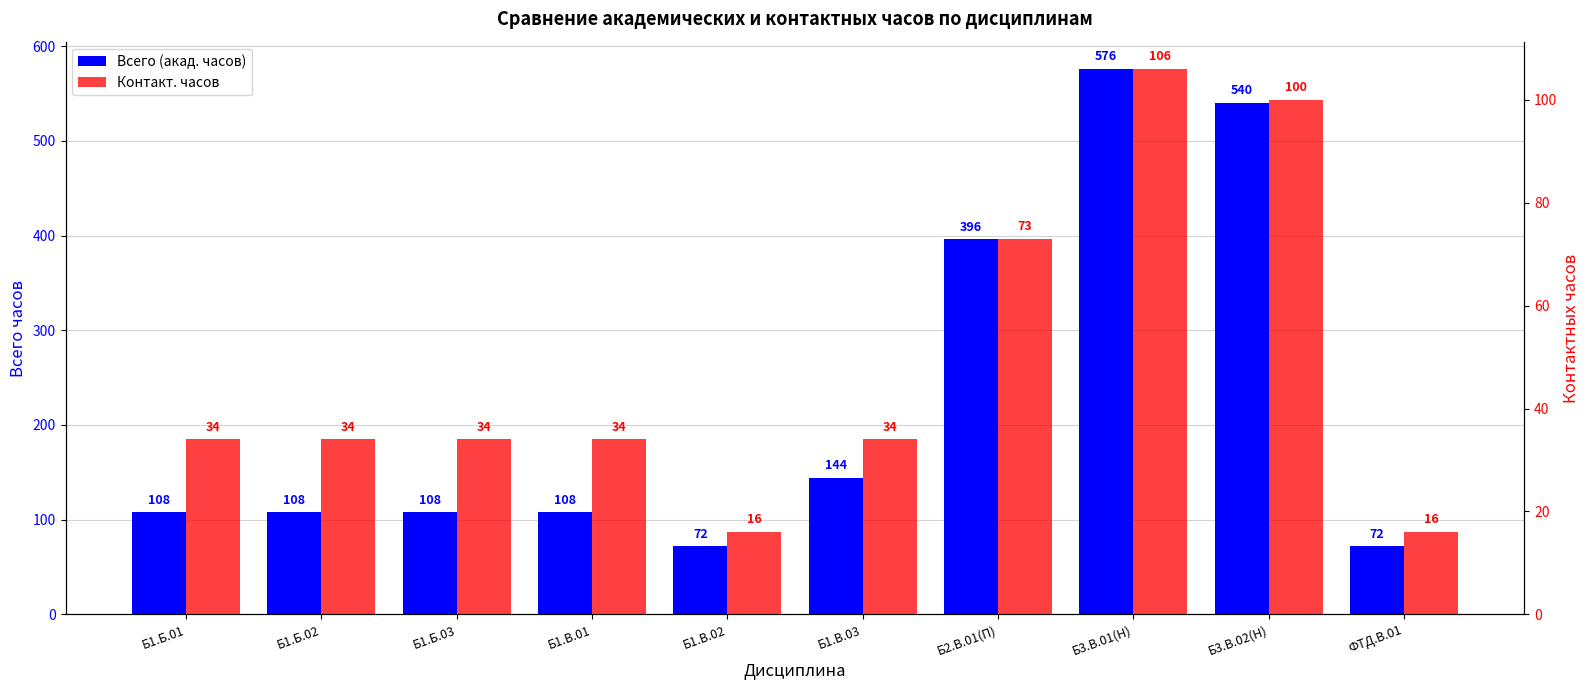

Which series changed the most between Б1.В.01 and Б1.В.02?

Всего (акад. часов)